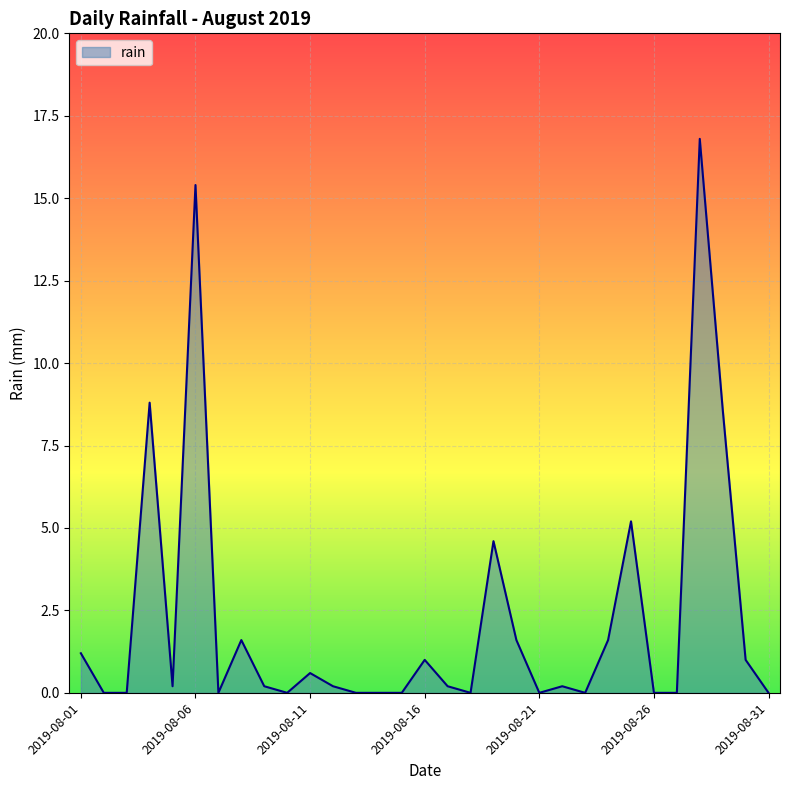

What is the average value?

2.2